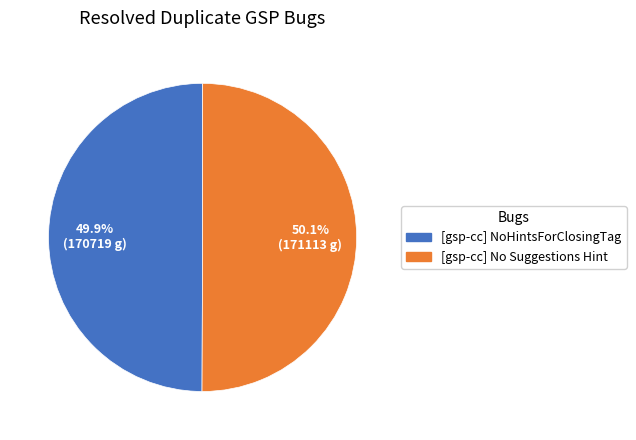

What percentage do [gsp-cc] No Suggestions Hint and [gsp-cc] NoHintsForClosingTag together represent?

100.0%